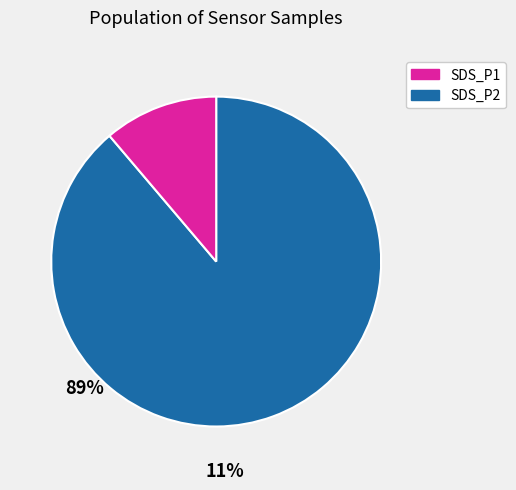

Between SDS_P2 and SDS_P1, which is larger?

SDS_P1